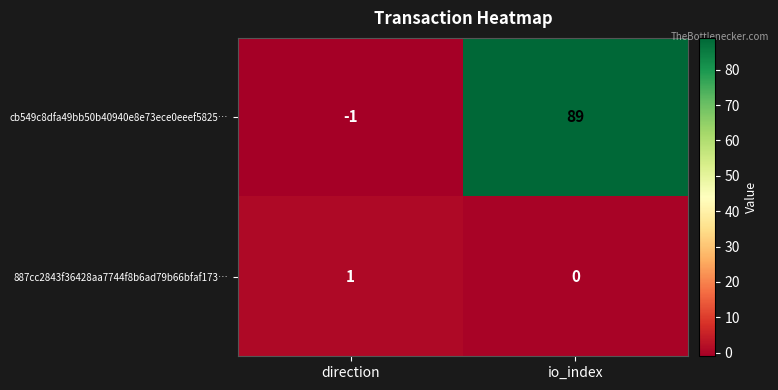

Is it true that 887cc2843f36428aa7744f8b6ad79b66bfaf173… equals 0 at io_index?

True